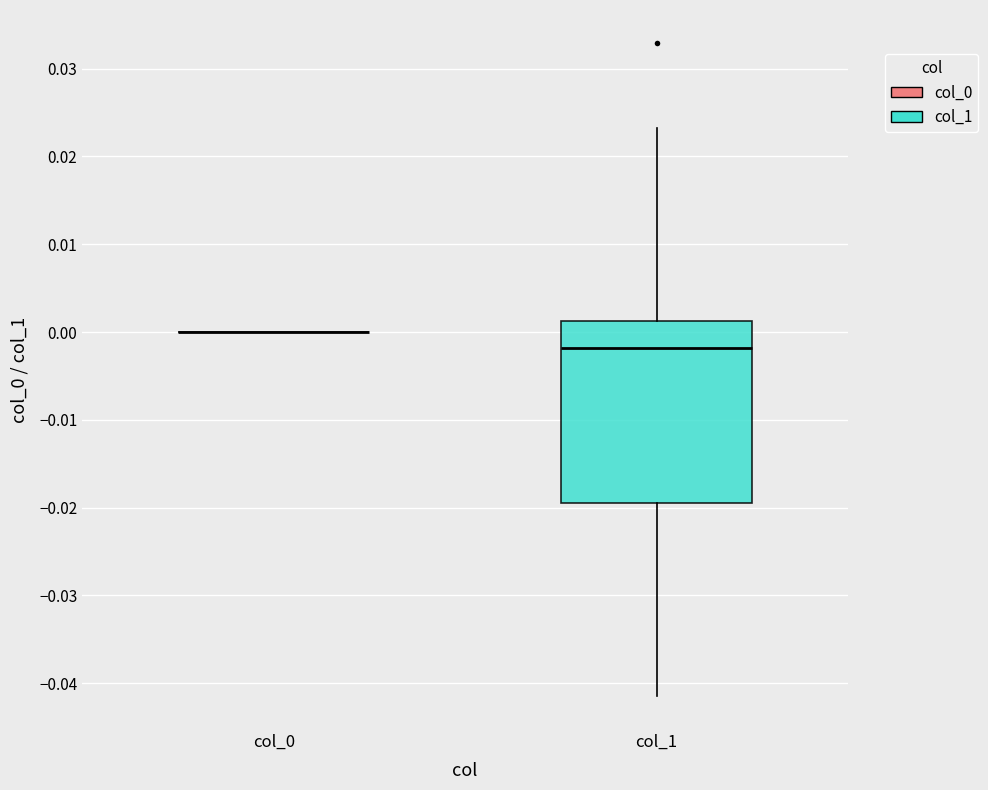

Reading left to right, read every box against the y-axis: the position of its median line, the range the box covers, and the ends of its whiskers. The values are not printed on the chart, so give them approximately, as read against the axis.

col_0: box collapsed to a line at 0.000, whiskers 0.000 to 0.000
col_1: median -0.002, box -0.020 to 0.001, whiskers -0.042 to 0.023